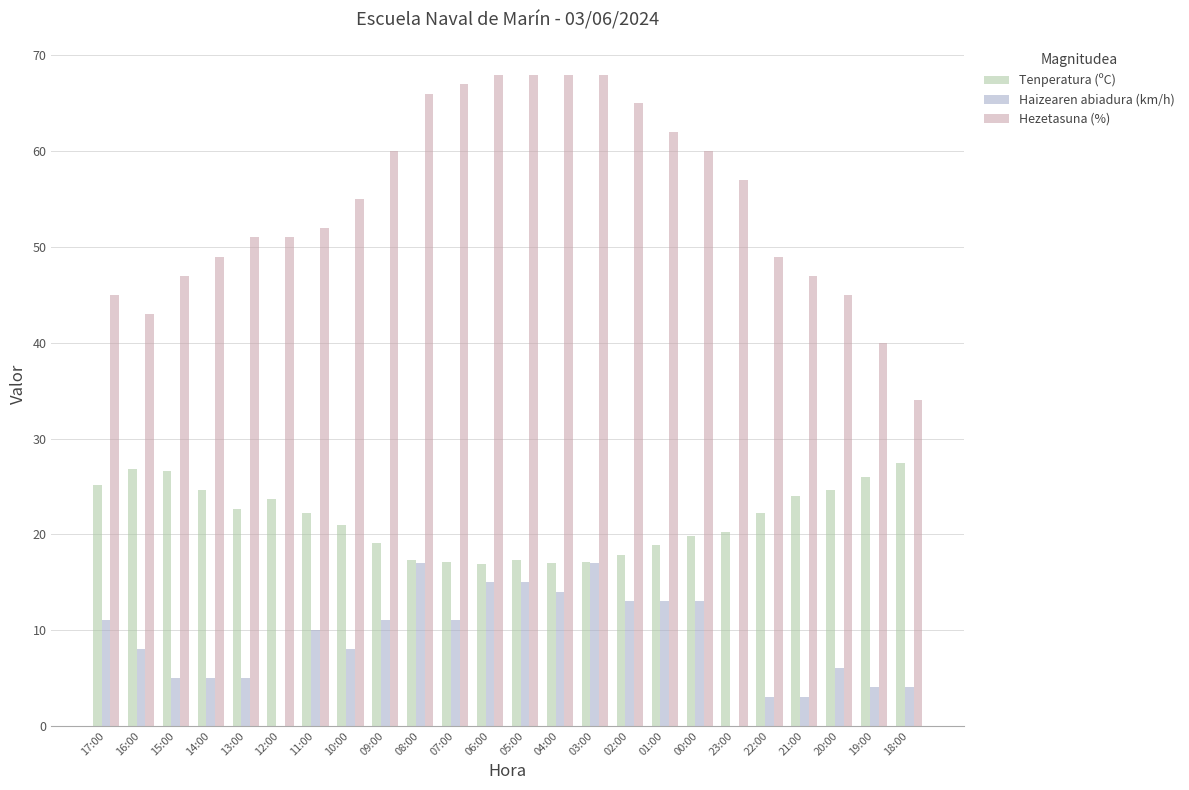

What is the sum of the Hezetasuna (%) values at 05:00 and 23:00?

125.0